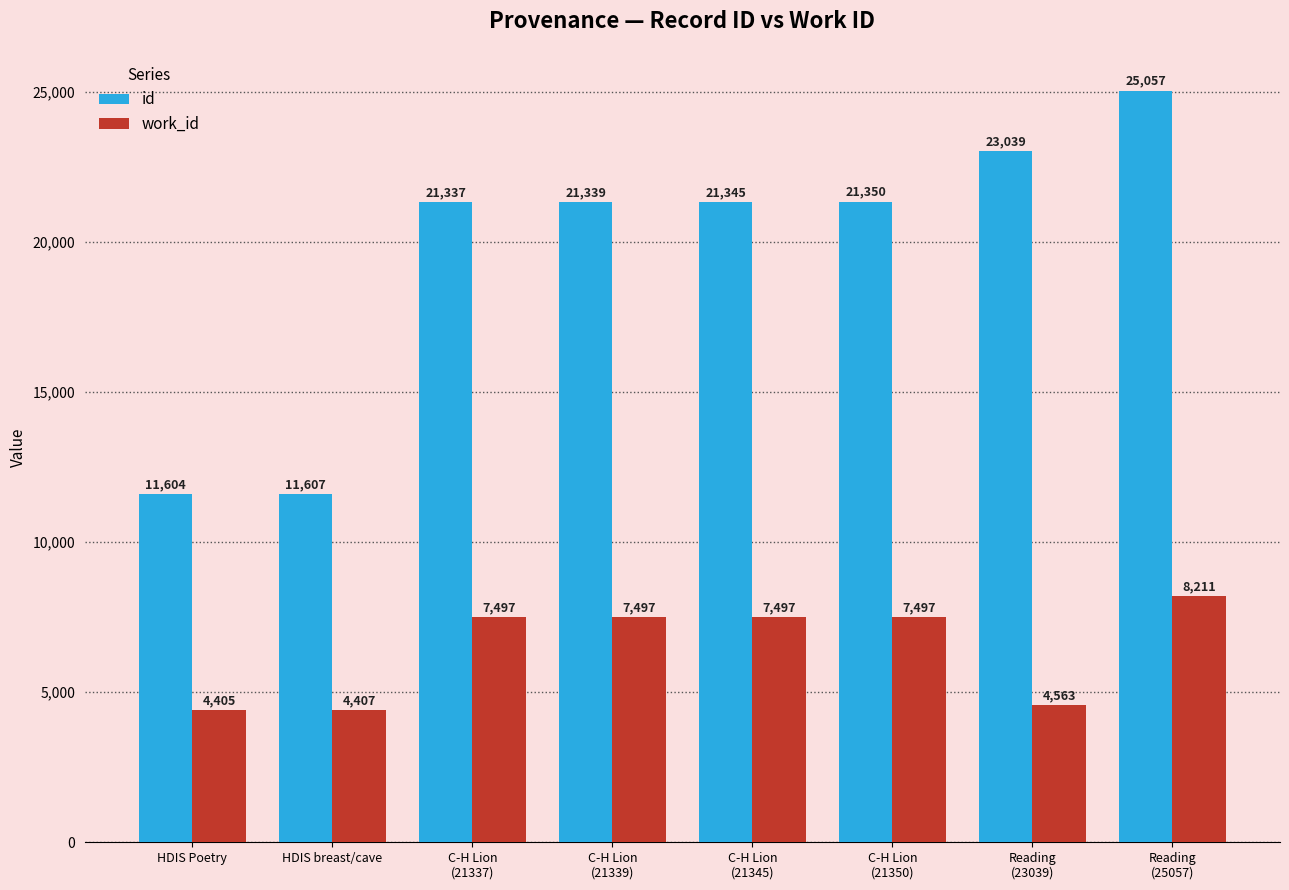

What position from the left is C-H Lion
(21339)?

4